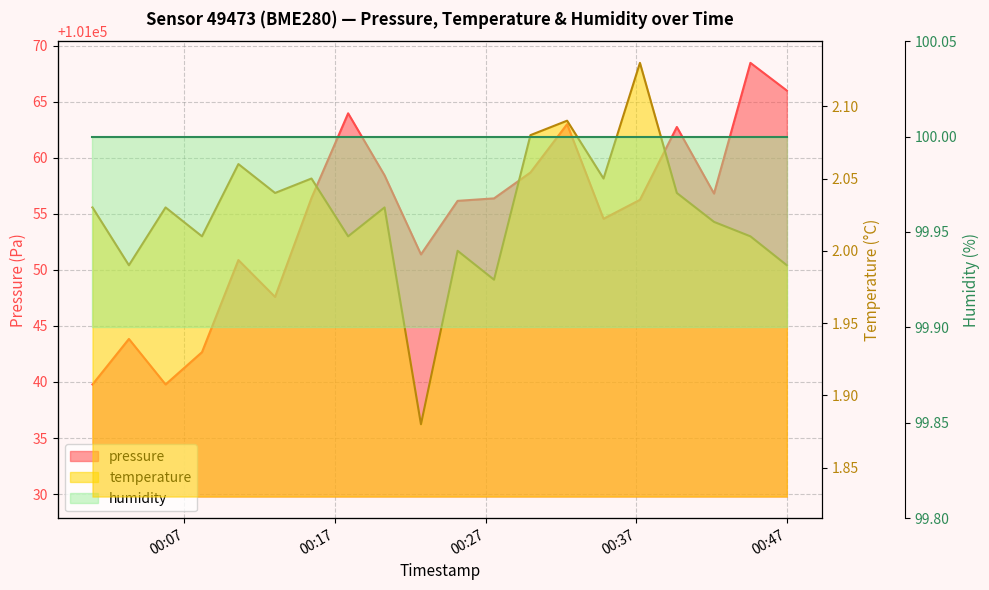

Which series has the largest range (max minus min)?

pressure